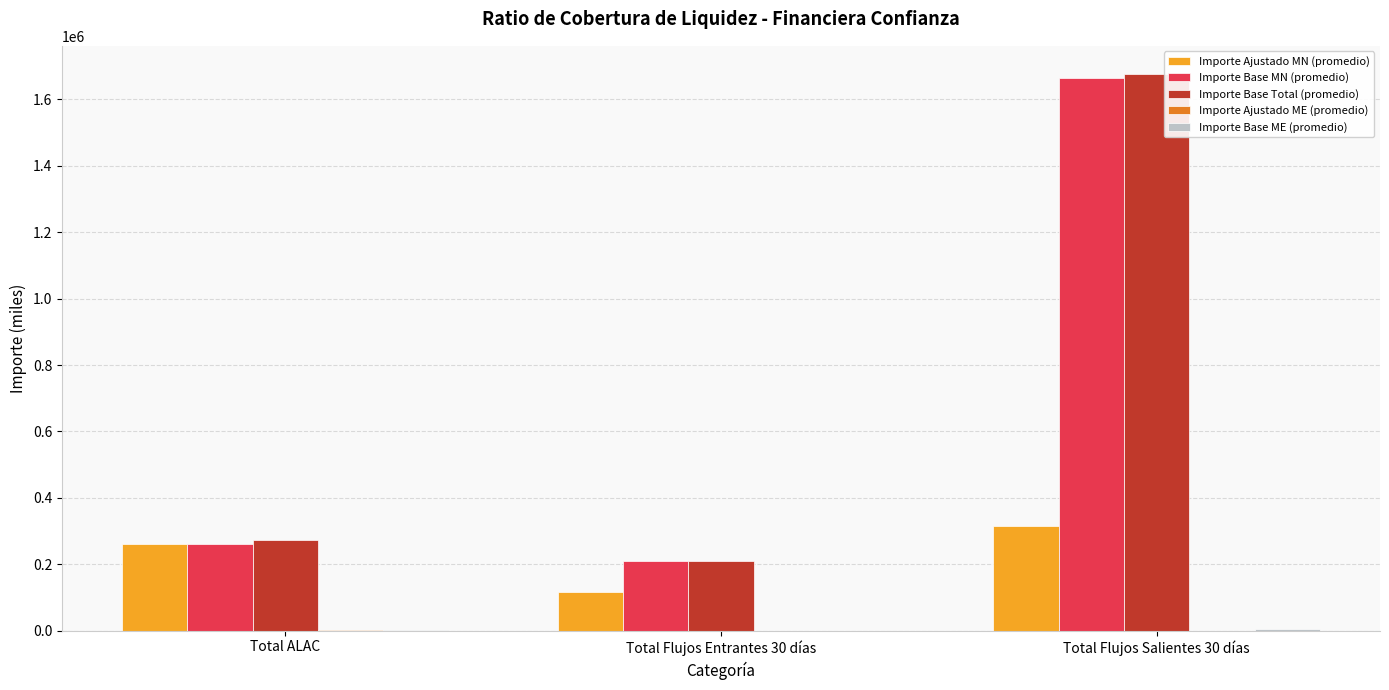

What is the approximate value of Importe Base Total (promedio) at Total ALAC?

273500.3